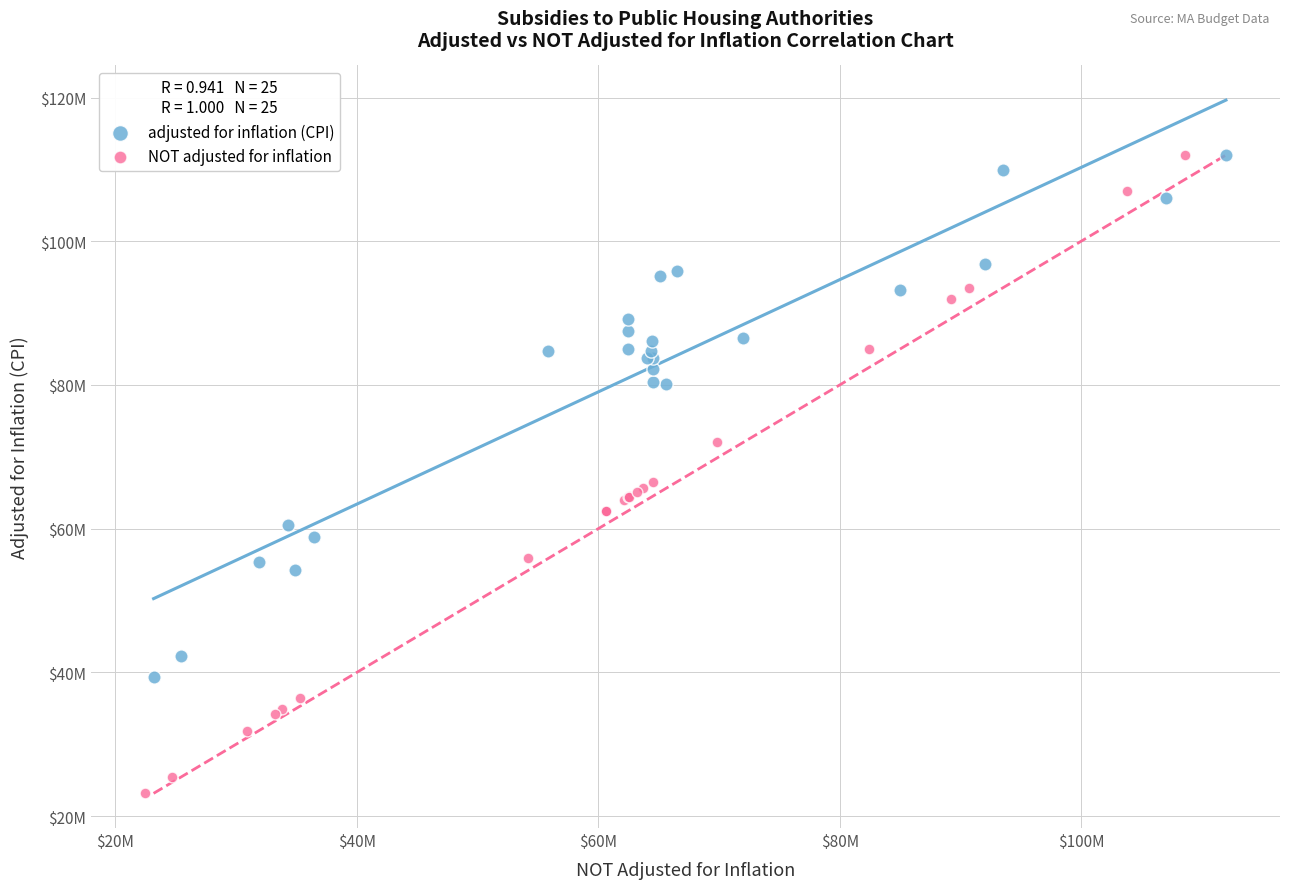

Which series contains the lowest Y value?

NOT adjusted for inflation